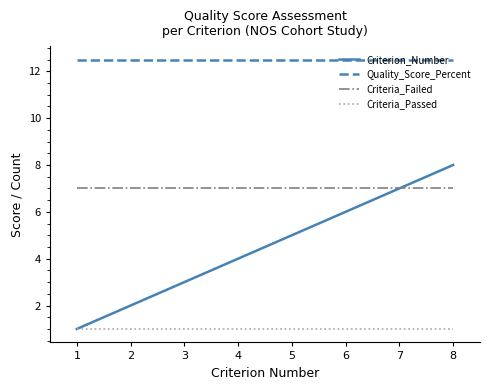

Is it true that Criteria_Passed equals 1.0 at 7?

True